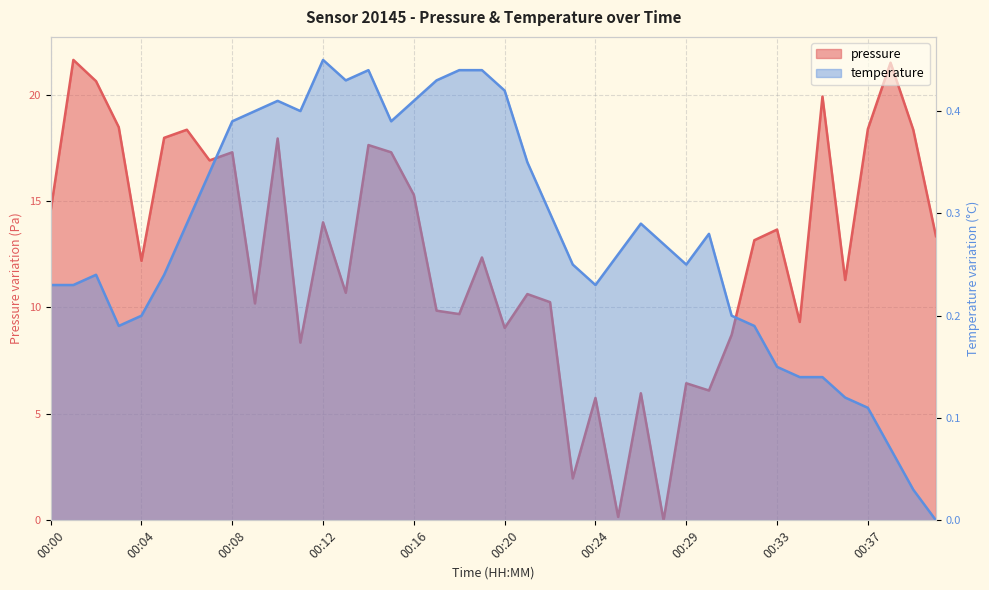

What is the average value of the temperature series?

0.3